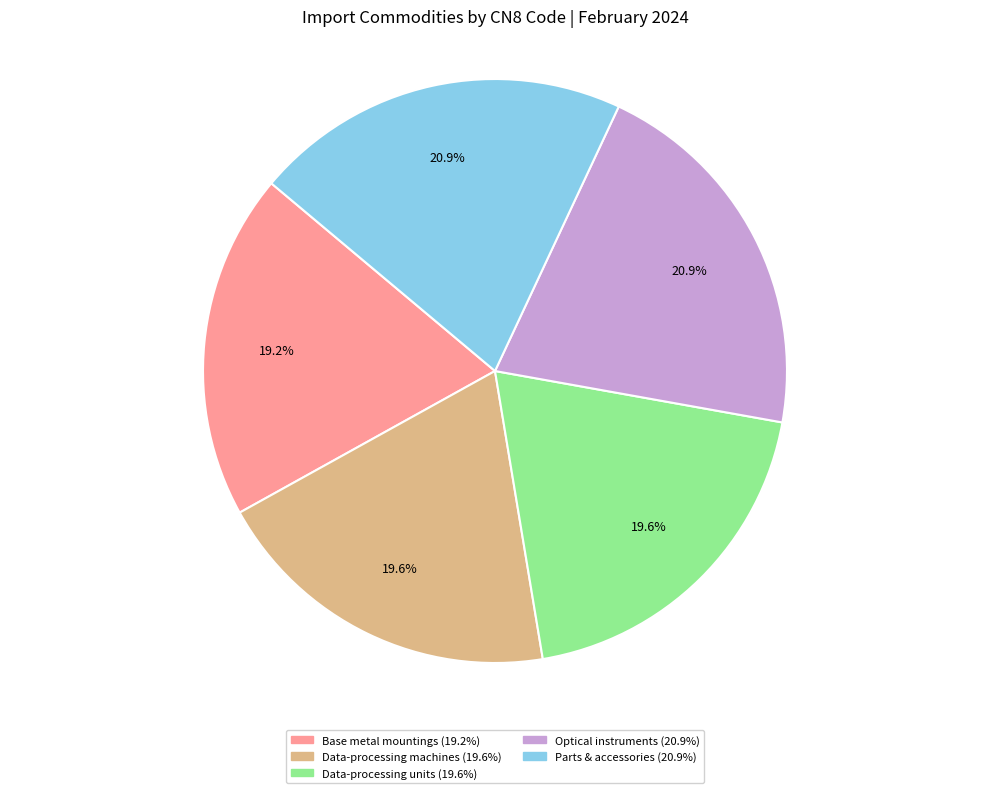

Is there any slice that represents more than half of the pie?

No